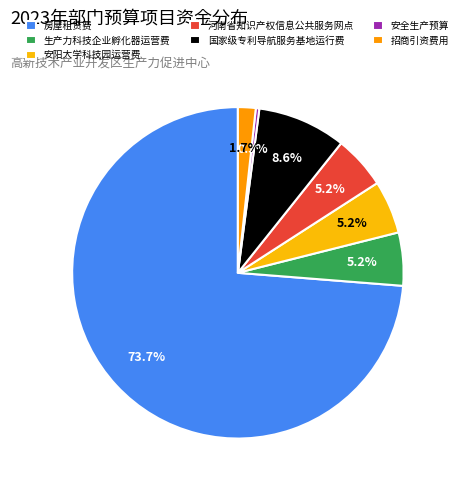

How many slices are in this pie chart?

7